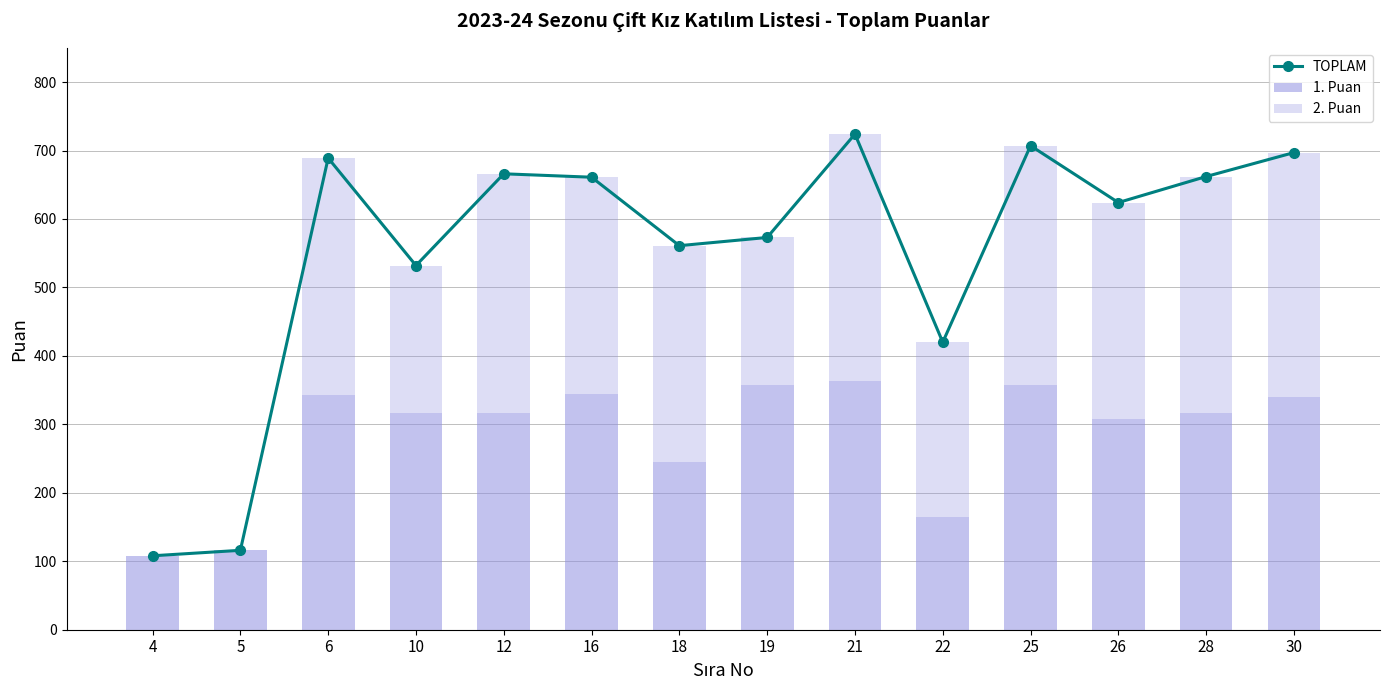

Is the value of TOPLAM at 28 greater than the value of 2. Puan at 12?

Yes